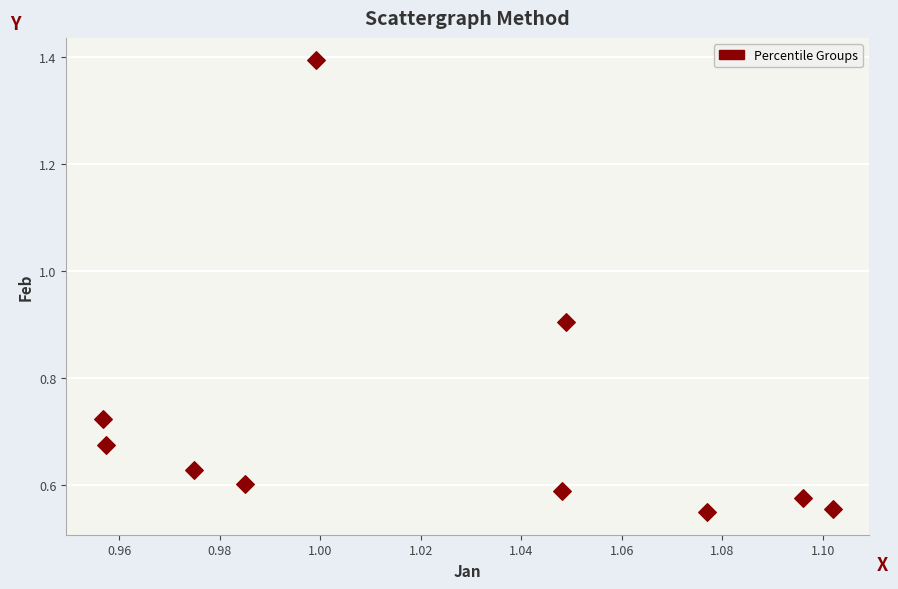

What is the average X value?

1.0